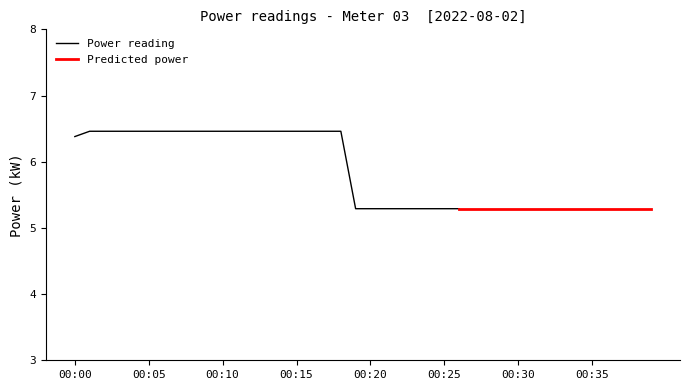

True or false: the data shows 5.3 at 00:33.

True